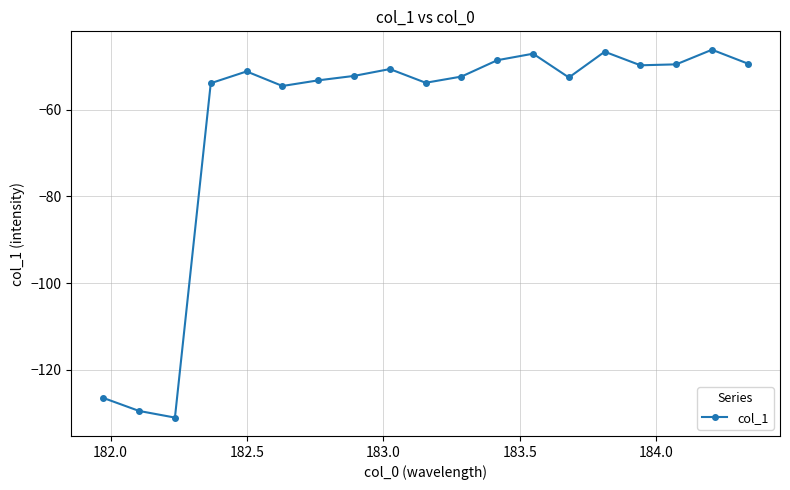

What is the difference between the maximum and minimum values?

84.8